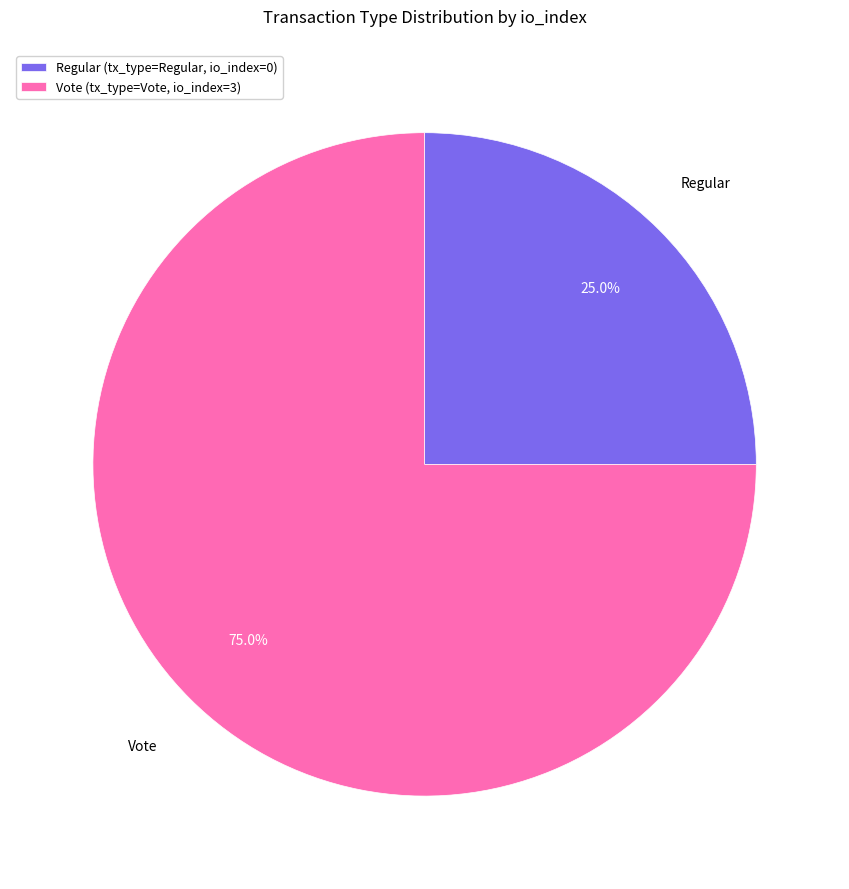

The Vote slice represents 94% of the pie. True or false?

False